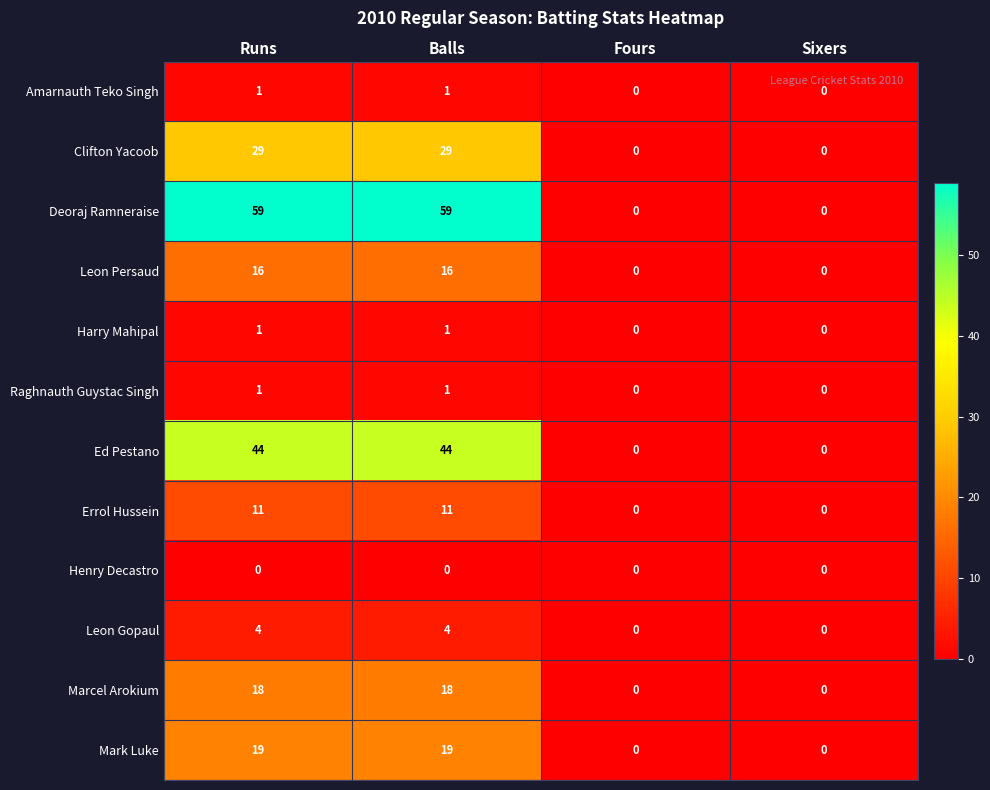

Is it true that Errol Hussein equals -4 at Sixers?

False